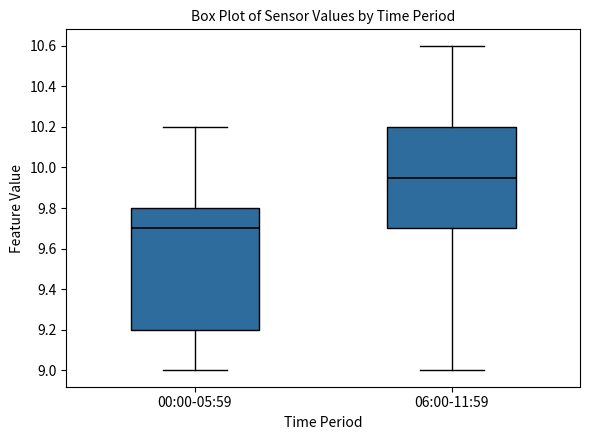

Where is the upper edge of the box for 00:00-05:59 on the y-axis? The values are not printed on the chart, so give them approximately, as read against the axis.

9.80